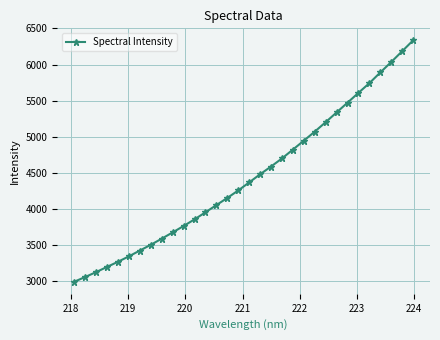

What is the average value?

4436.2